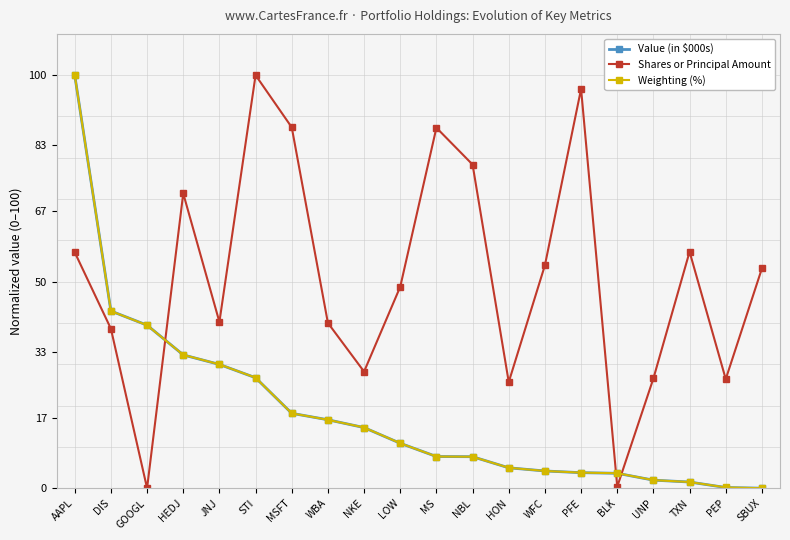

What is the sum of all Value (in $000s) values?

367.0